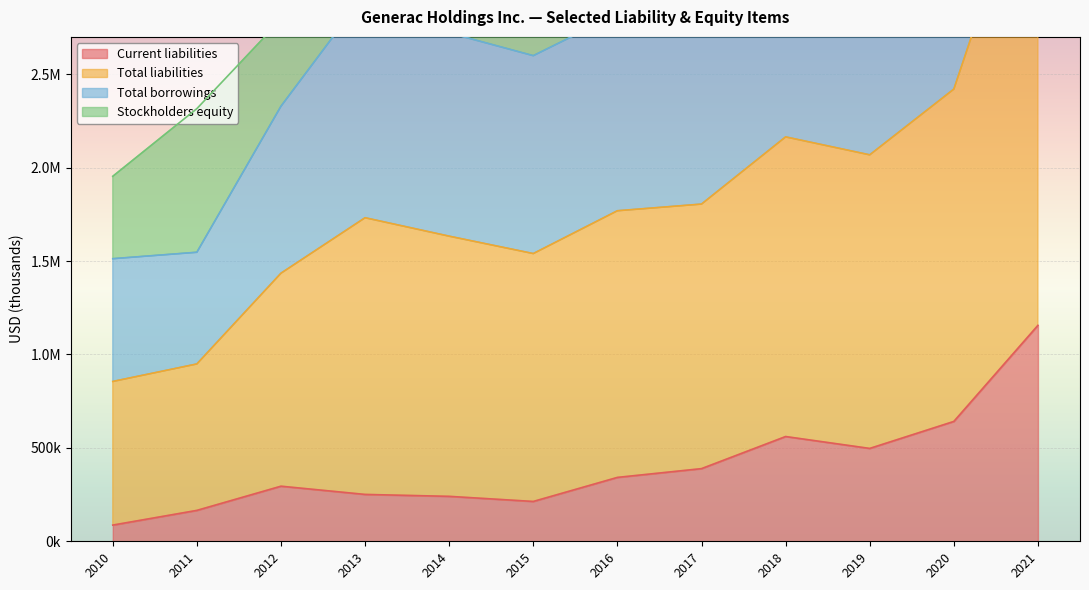

True or false: Total liabilities has a value of 1547168 at 2011.

True